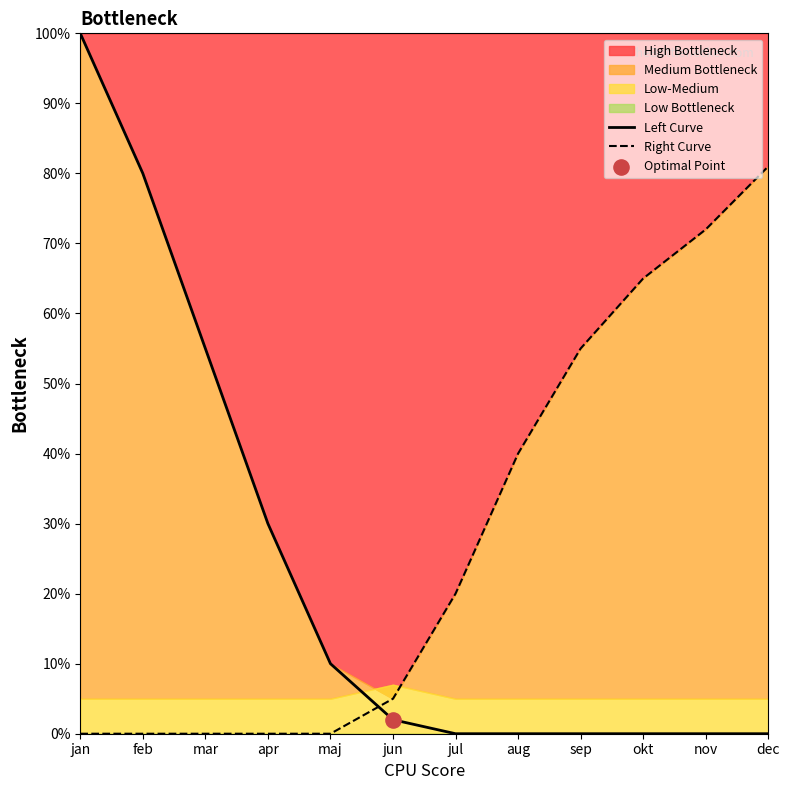

Which series has the largest Y range (max minus min)?

Left Curve